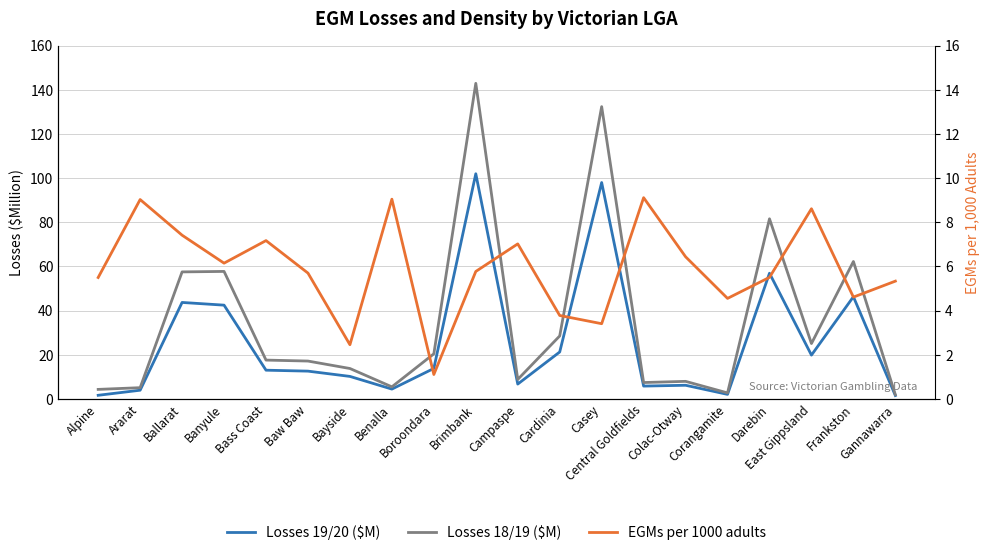

The Losses 19/20 ($M) series shows 34.0 at Cardinia. True or false?

False